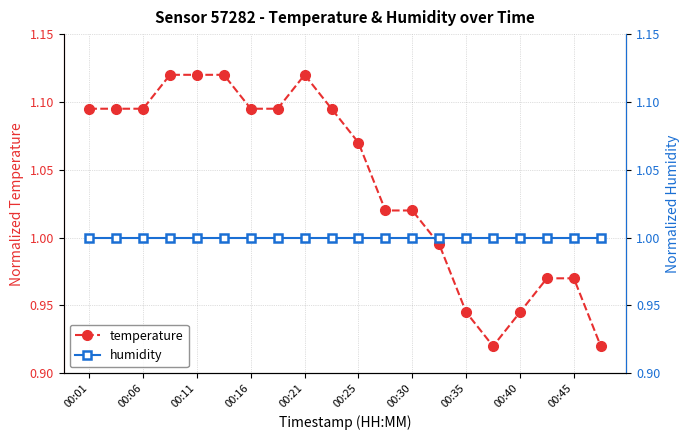

True or false: temperature has a value of 1.0 at 13.

True